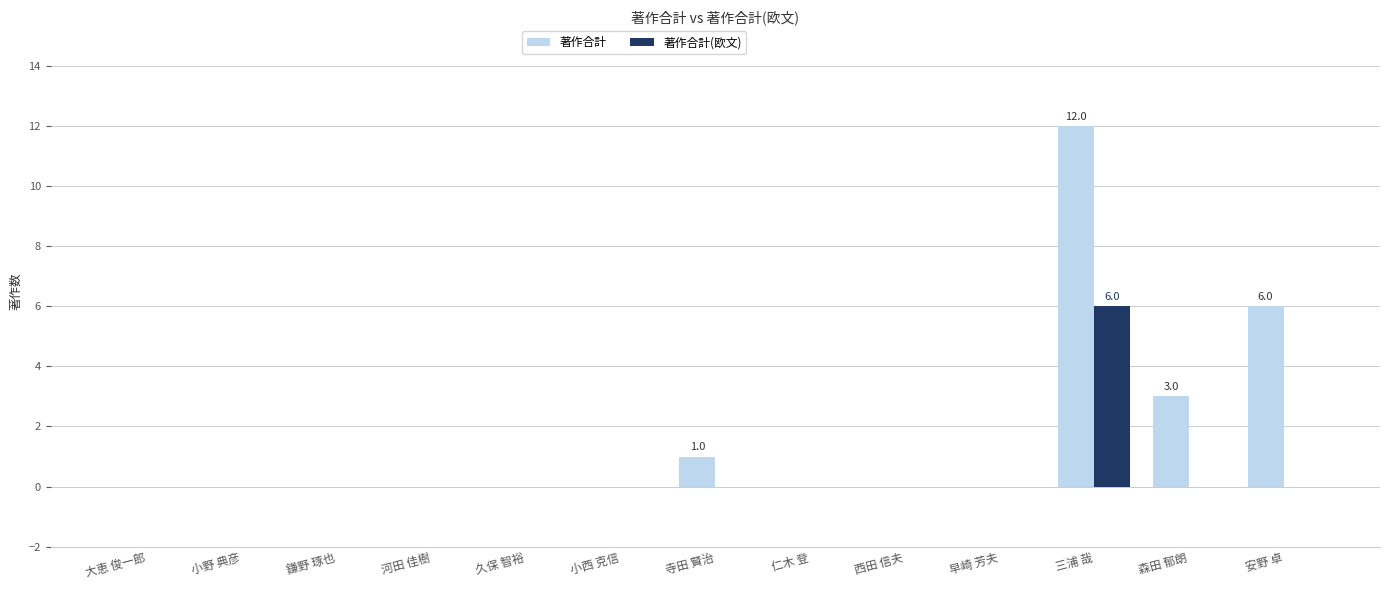

The 著作合計(欧文) series shows 6 at 三浦 哉. True or false?

True